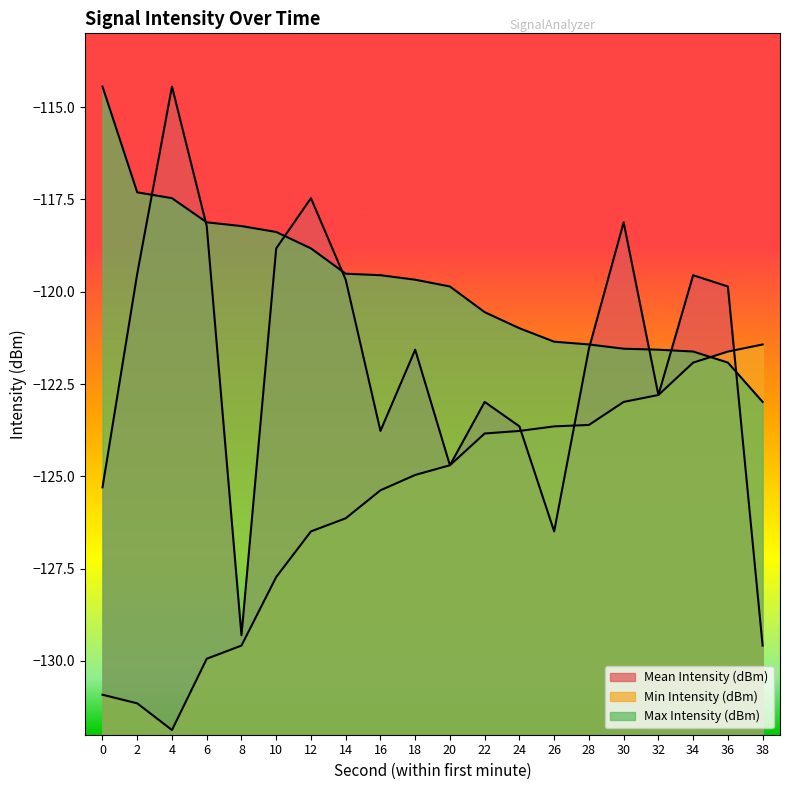

List the series in order of their peak value, highest first.

Mean Intensity (dBm), Max Intensity (dBm), Min Intensity (dBm)